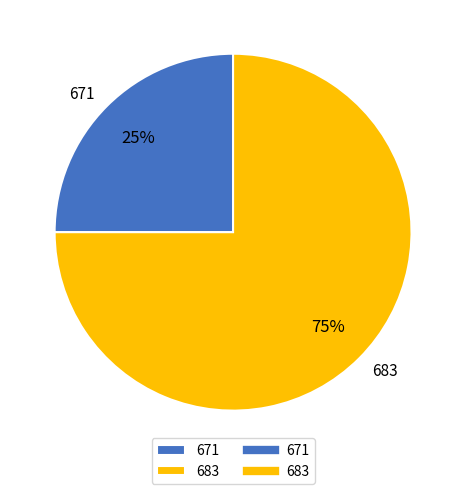

Do 683 and 671 together represent more than half of the pie?

Yes